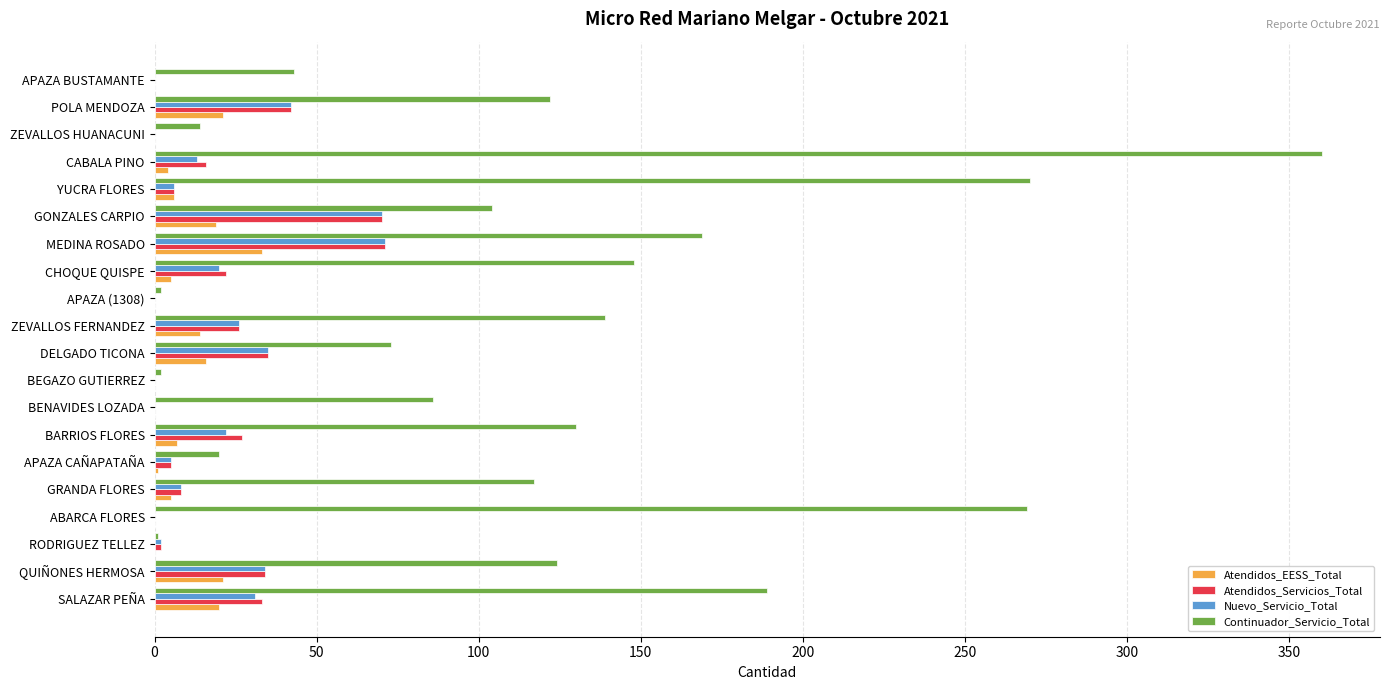

At which category is the sum across all series the highest?

CABALA PINO